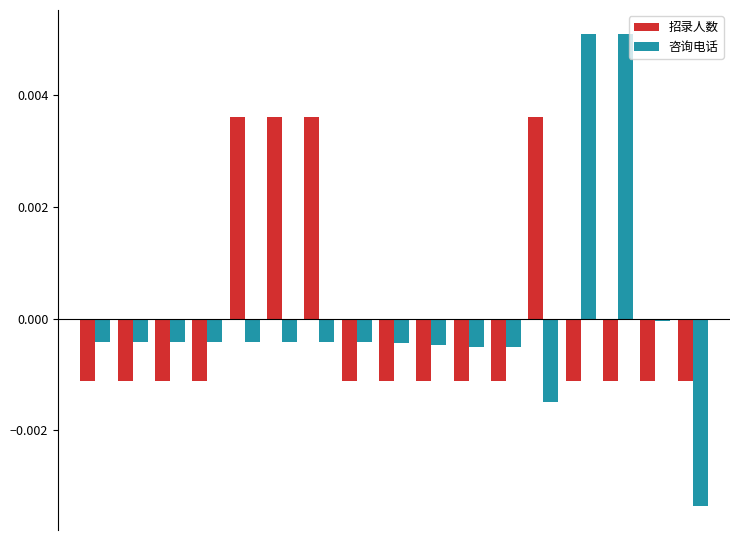

Rank the series by their maximum value, from lowest to highest.

招录人数, 咨询电话